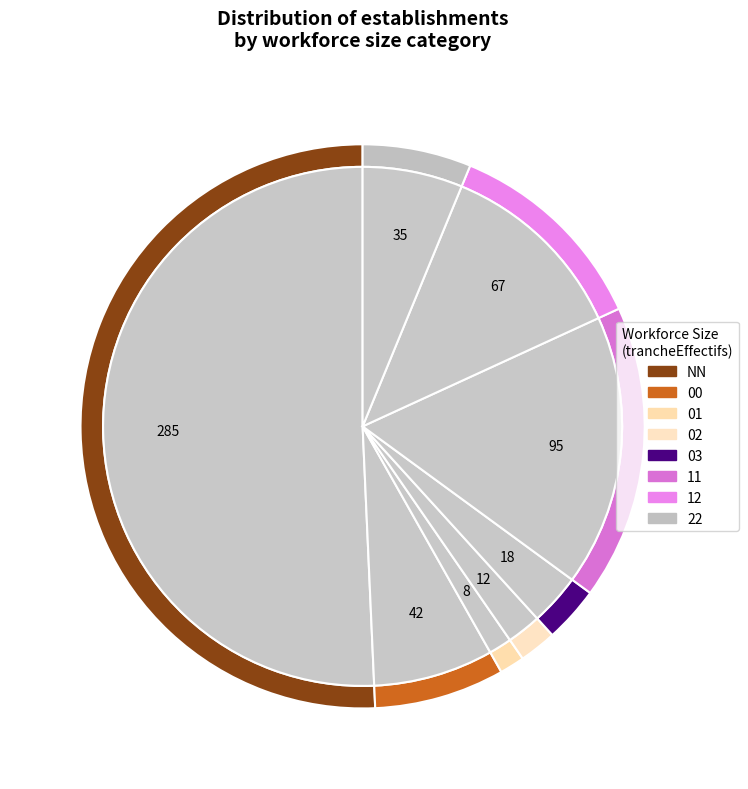

Which category accounts for the majority?

NN